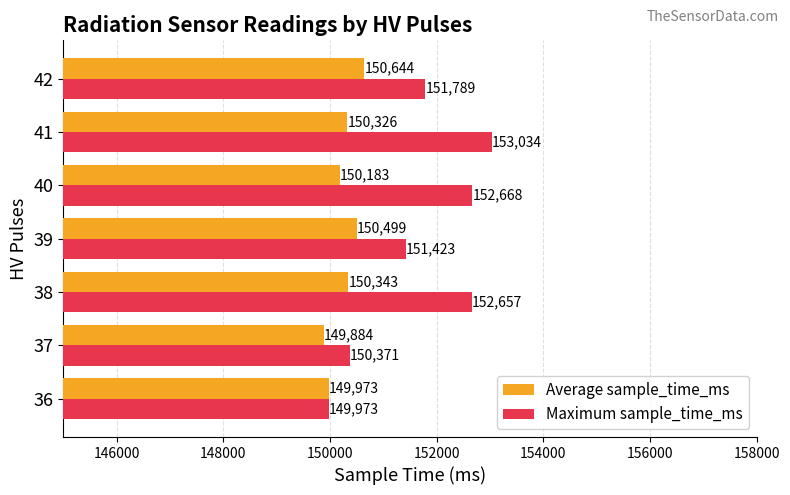

Which series has the largest range (max minus min)?

Maximum sample_time_ms